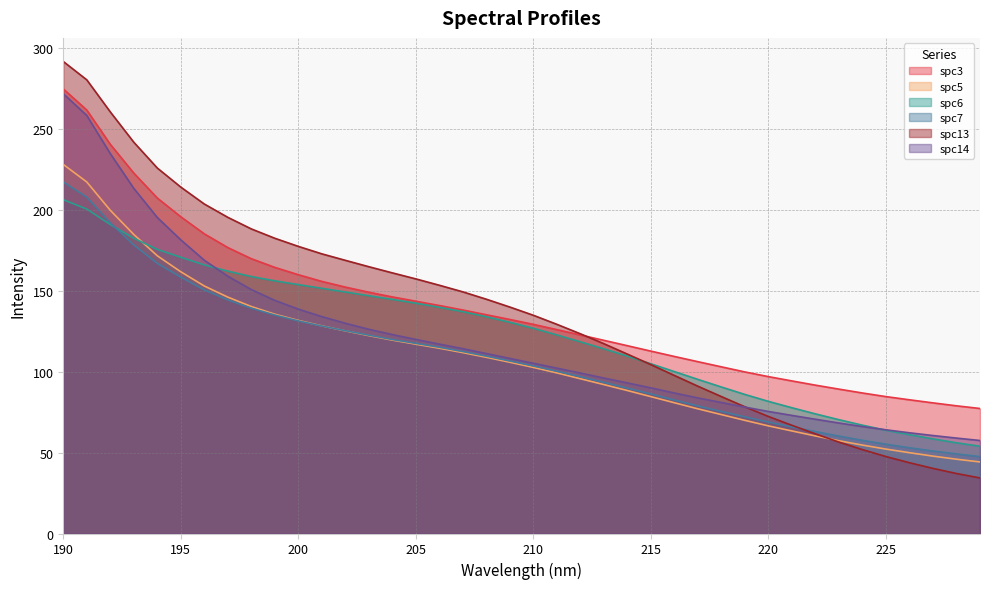

Which series has the largest range (max minus min)?

spc13